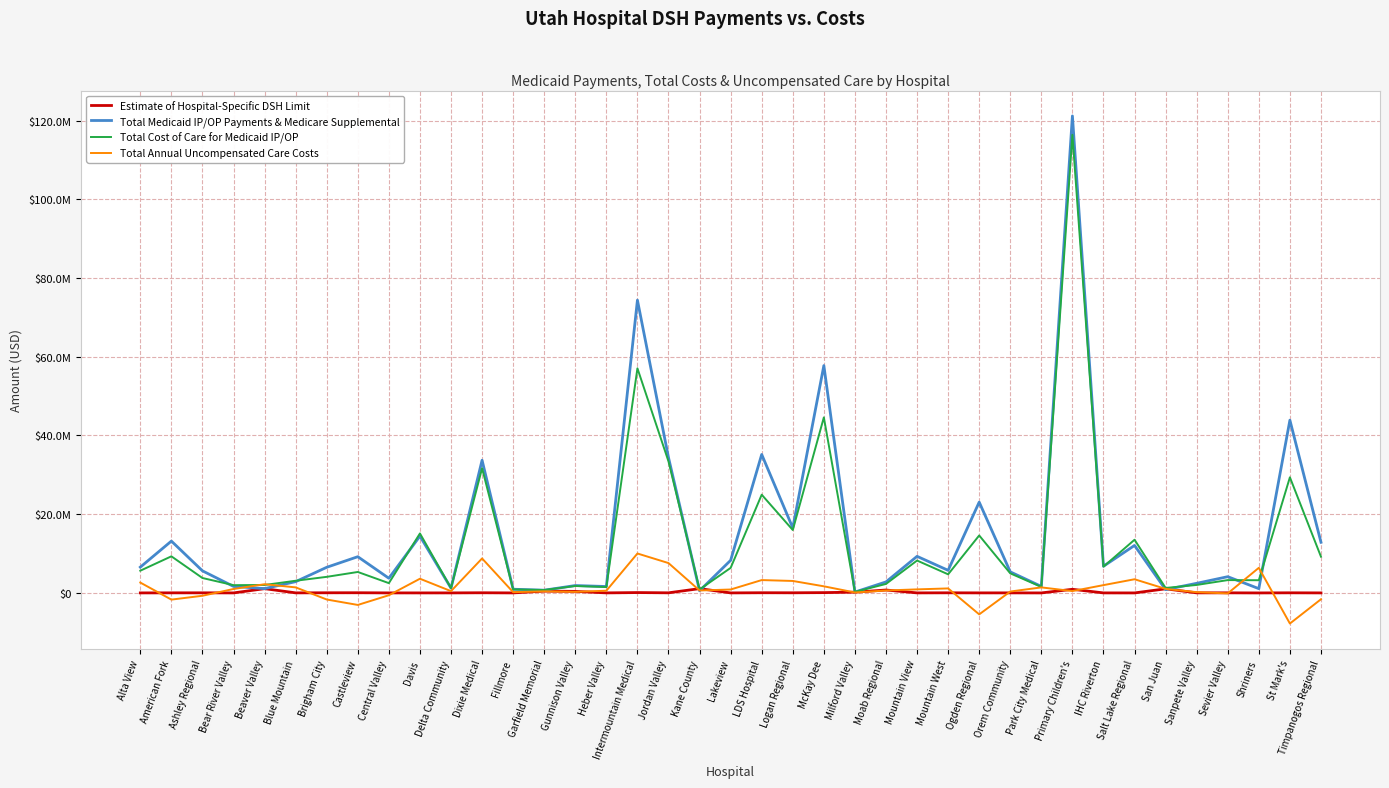

Where is the first local maximum for Total Cost of Care for Medicaid IP/OP?

American Fork